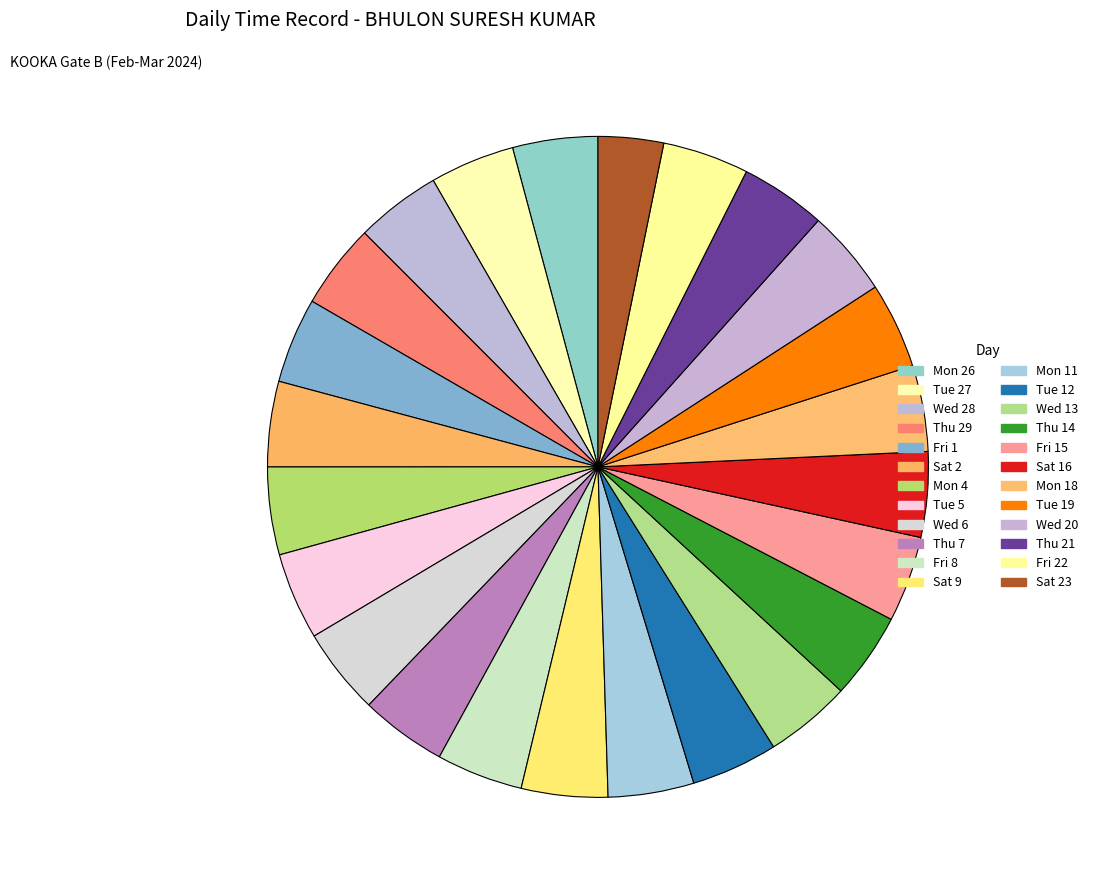

What is the ratio of the value at Fri 1 to the value at Sat 2?

1.0